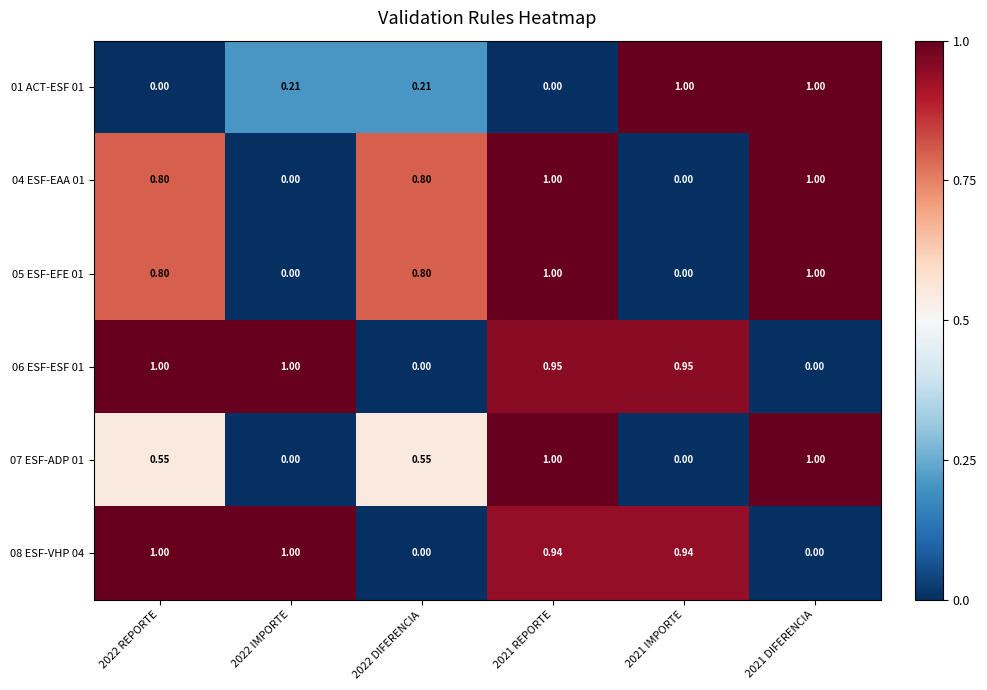

How many categories are shown in the chart?

6